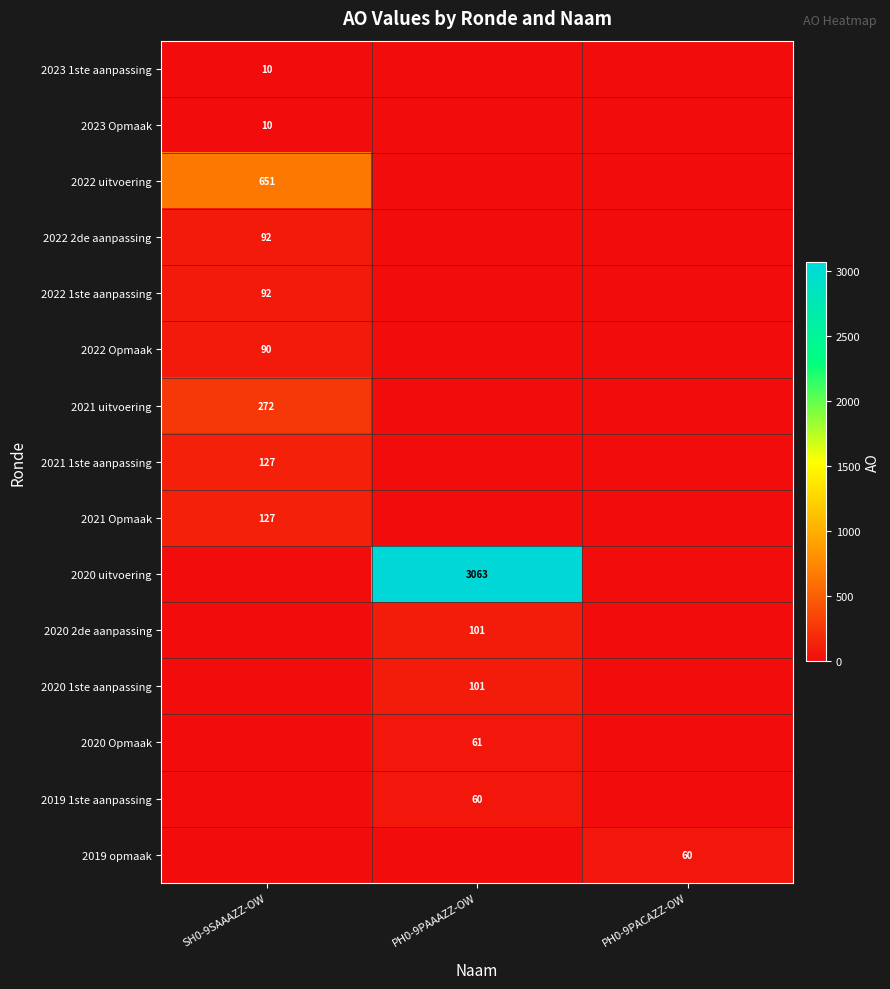

At how many categories does at least one series exceed 1039?

1